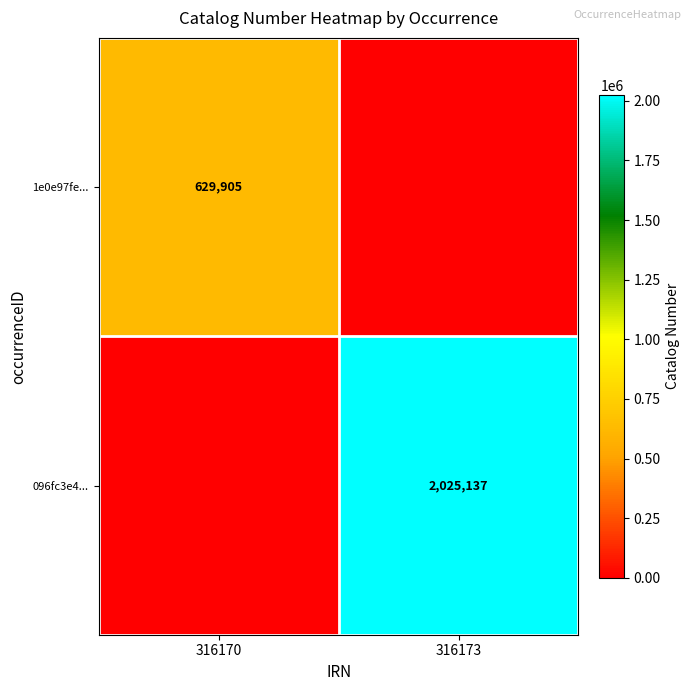

True or false: 1e0e97fe... has a value of 963427 at 316170.

False